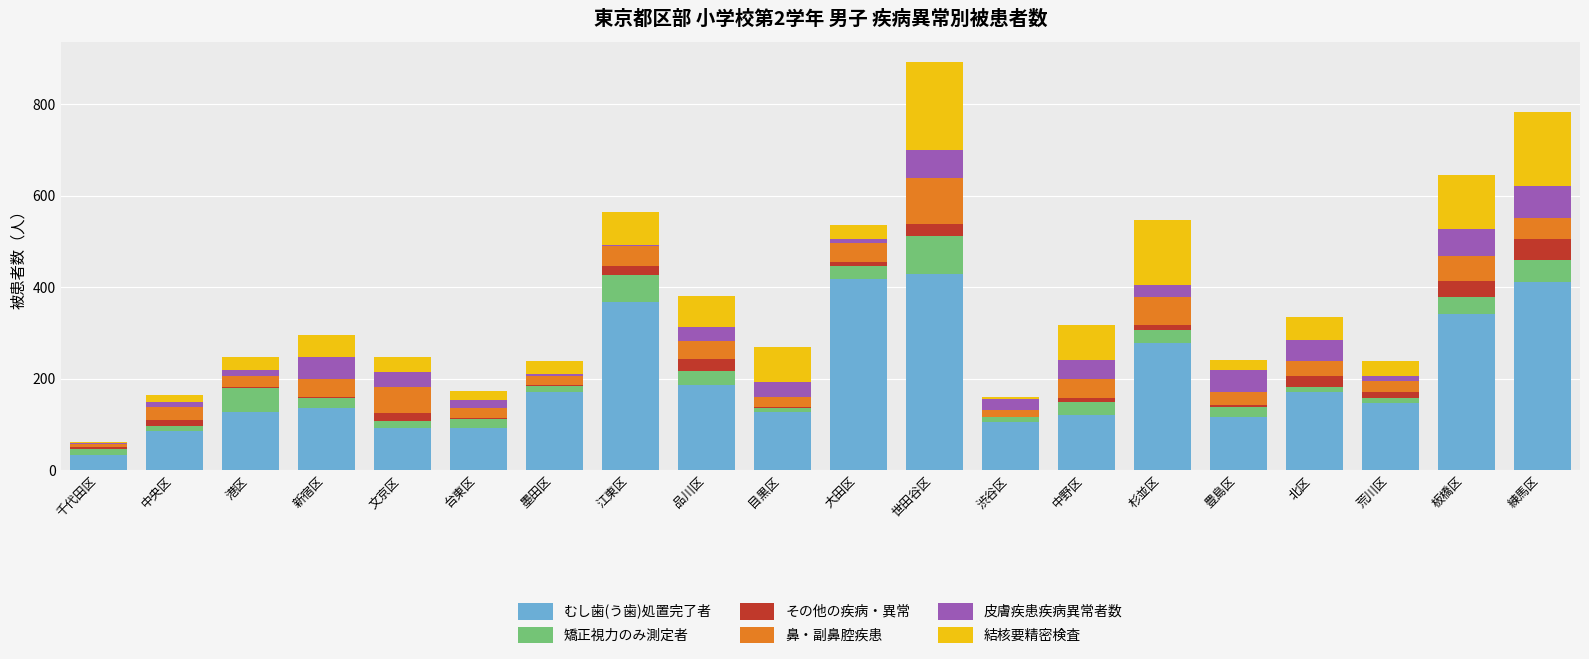

Is it true that むし歯(う歯)処置完了者 equals 238 at 荒川区?

False